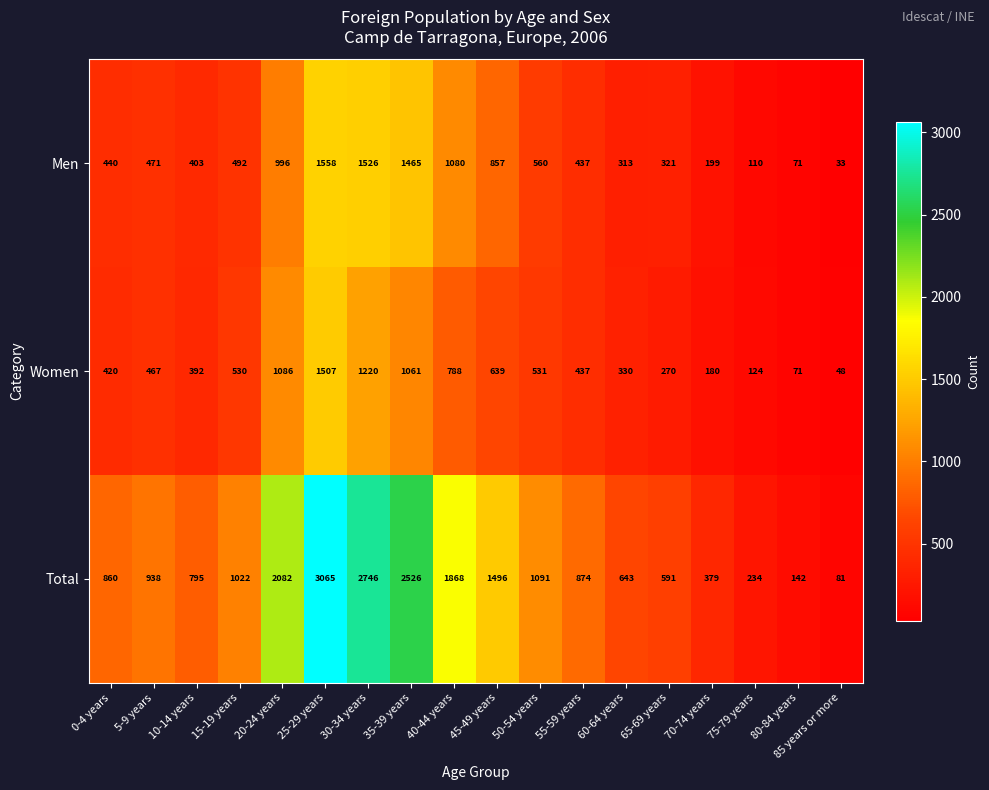

Which label corresponds to the smallest value in the chart?

85 years or more